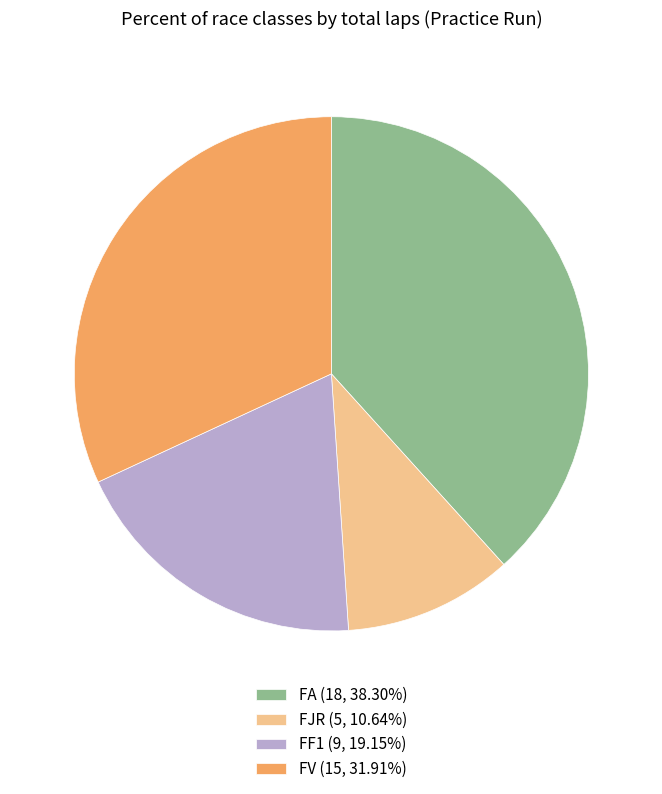

Is FA (18, 38.30%) the majority of the pie?

No